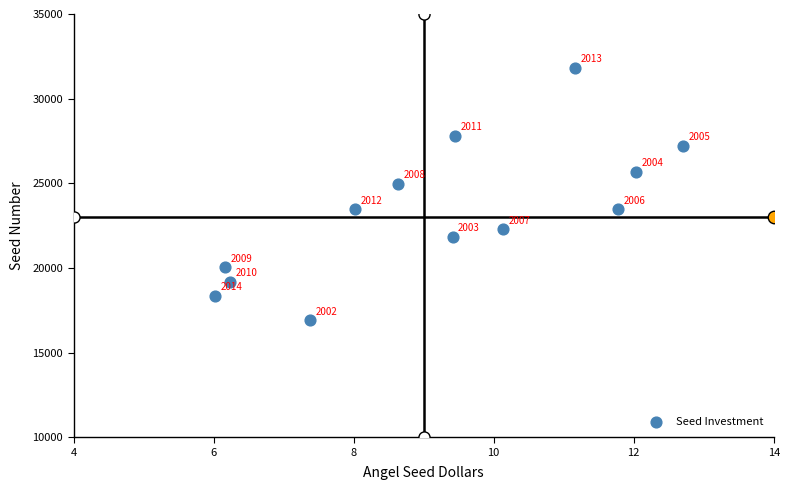

What Y value in the scatter plot is closest to 24374?

24966.0